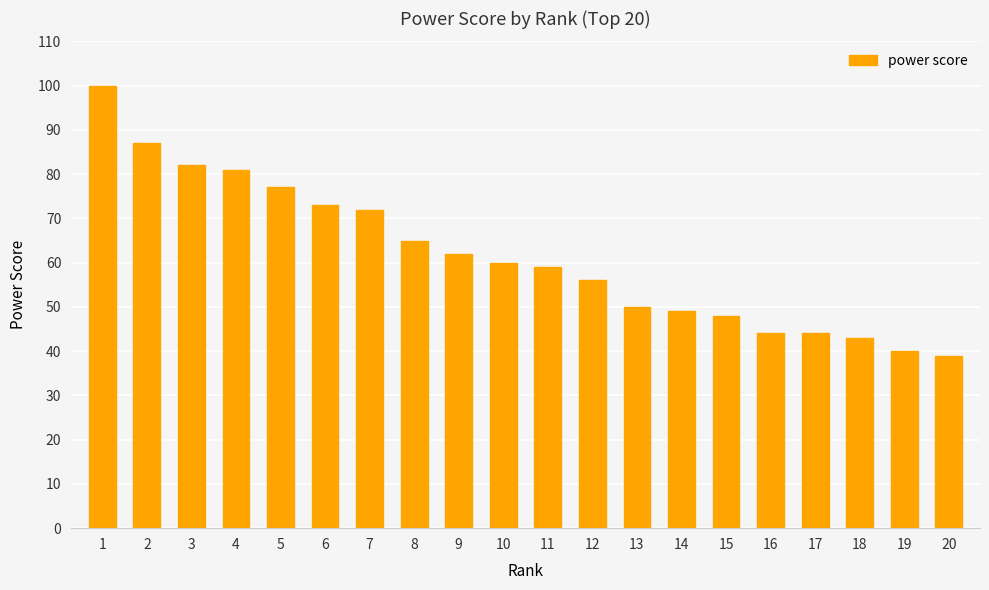

True or false: the data shows 65 at 8.

True